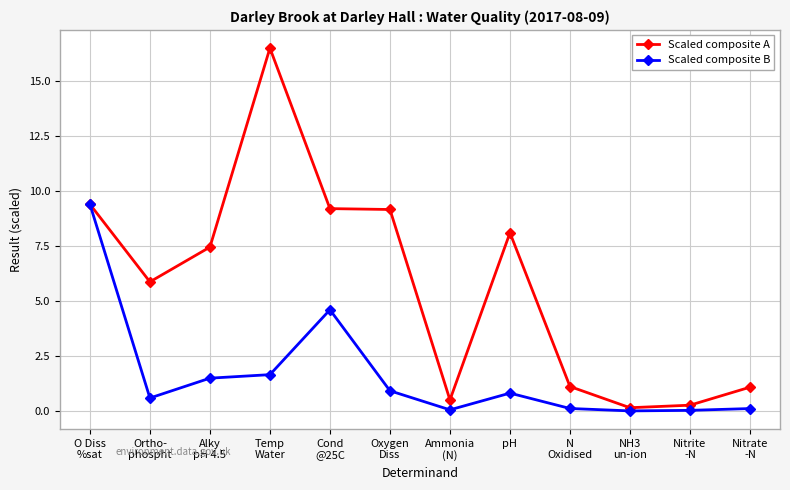

The Scaled composite A series shows 12.2 at O Diss
%sat. True or false?

False